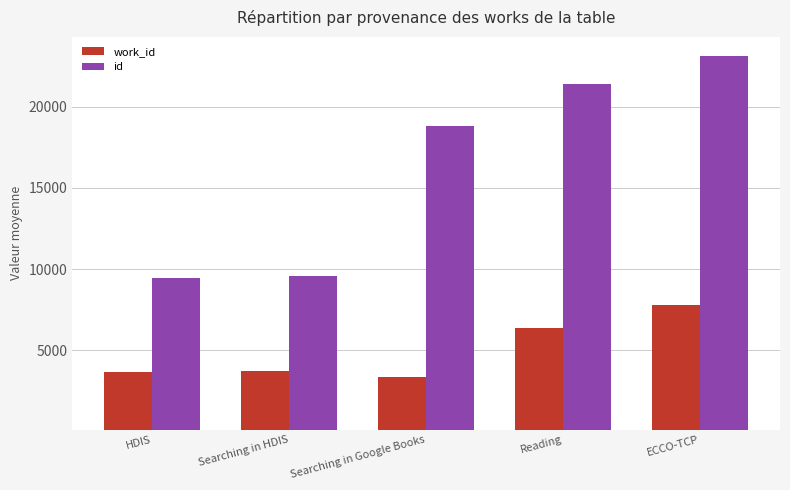

The value of work_id at Reading is 6348. True or false?

True